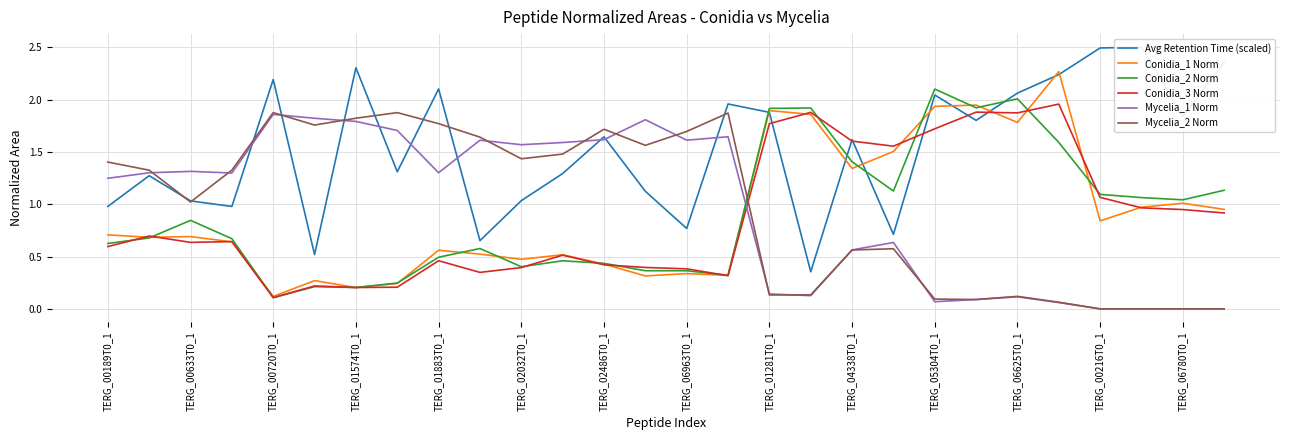

What is the highest value of the Conidia_2 Norm series?

2.1